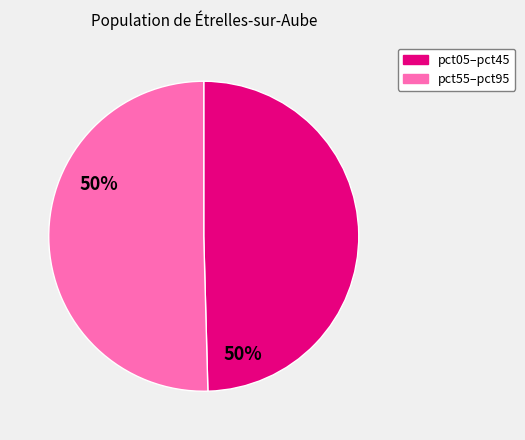

Does any single category account for the majority?

Yes